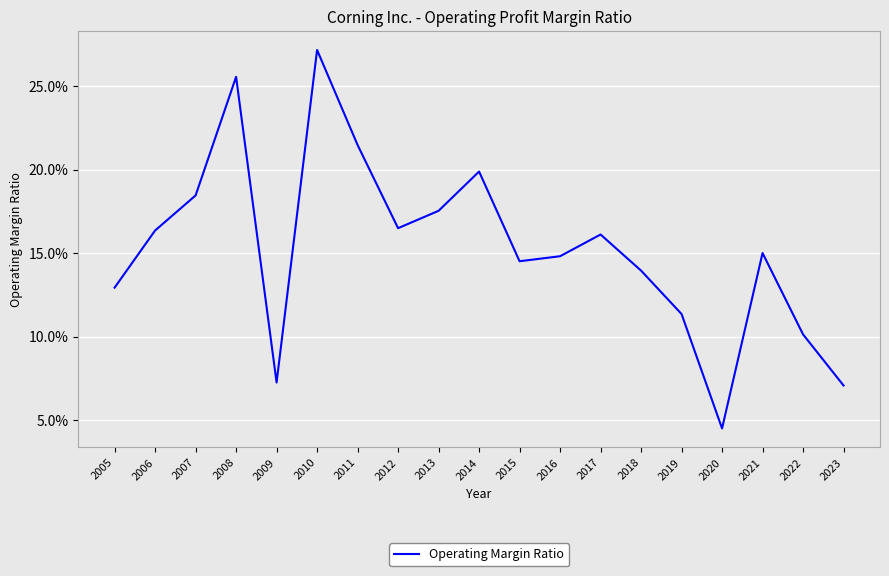

Does the chart display data point markers on the line(s)?

No